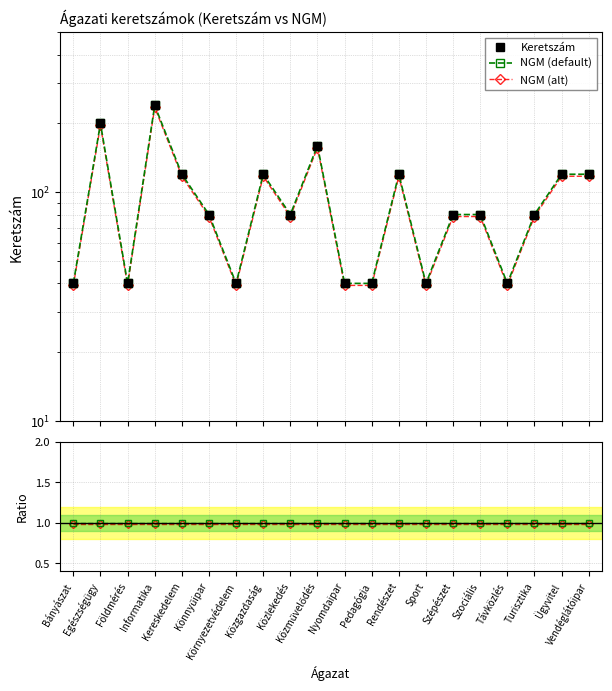

What is the sum of the NGM (default) values at Ügyvitel and Szociális?

200.0